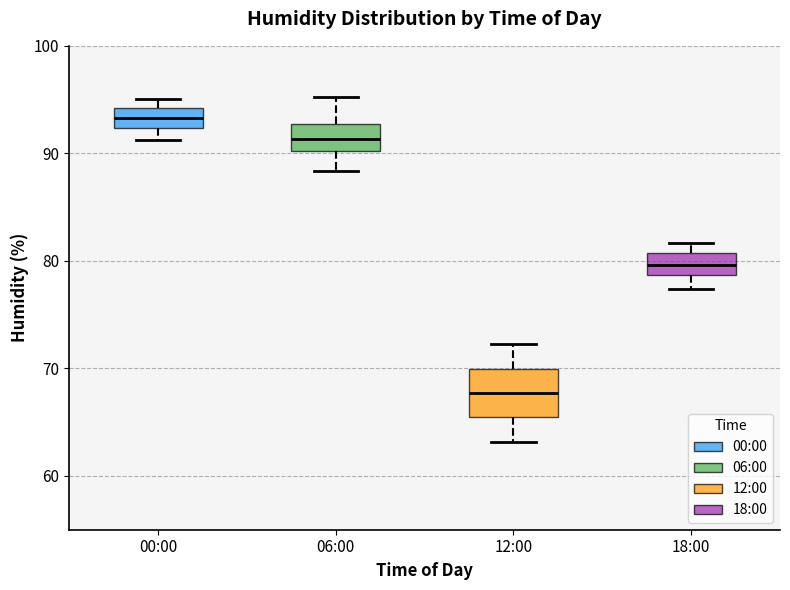

Which box has the highest median line?

00:00